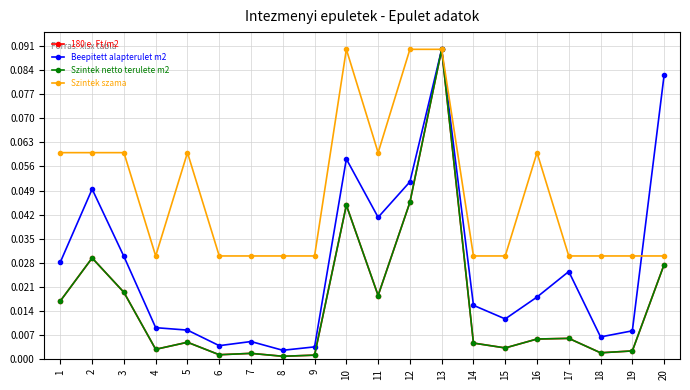

At which label is Szintek netto terulete m2 closest to 0?

8